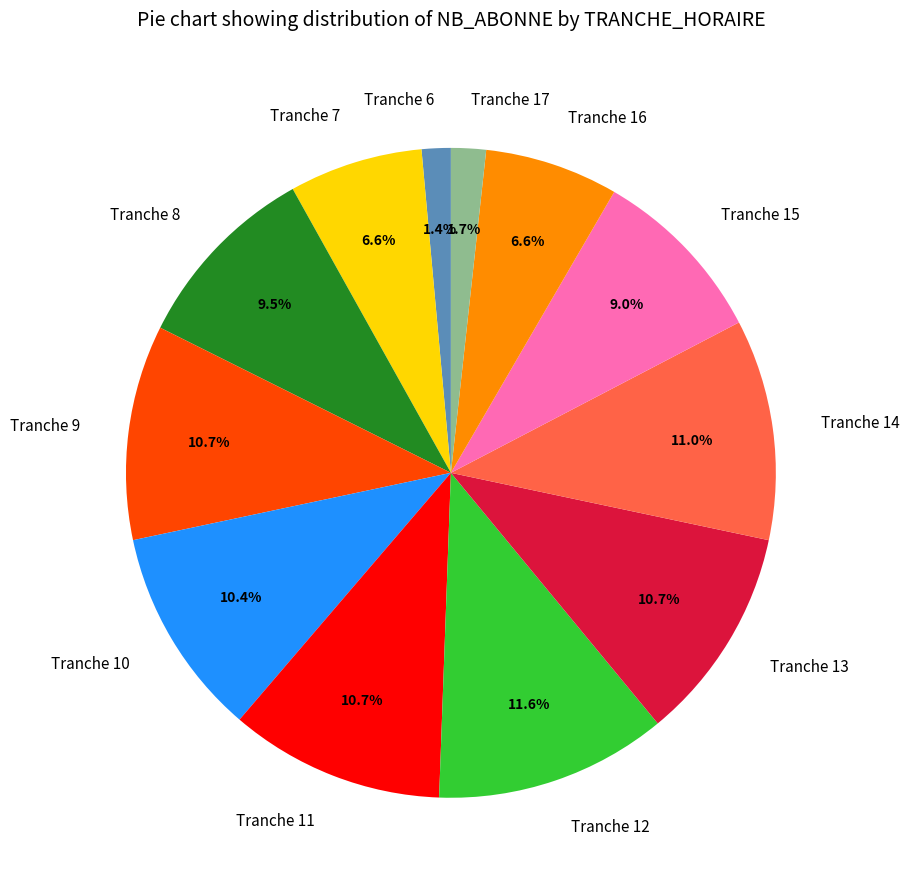

Is there a majority slice in this chart?

No